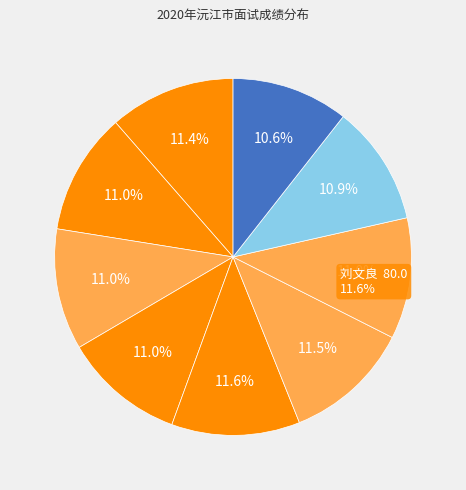

What is the total percentage of 张美林 and 夏汉归?

21.5%